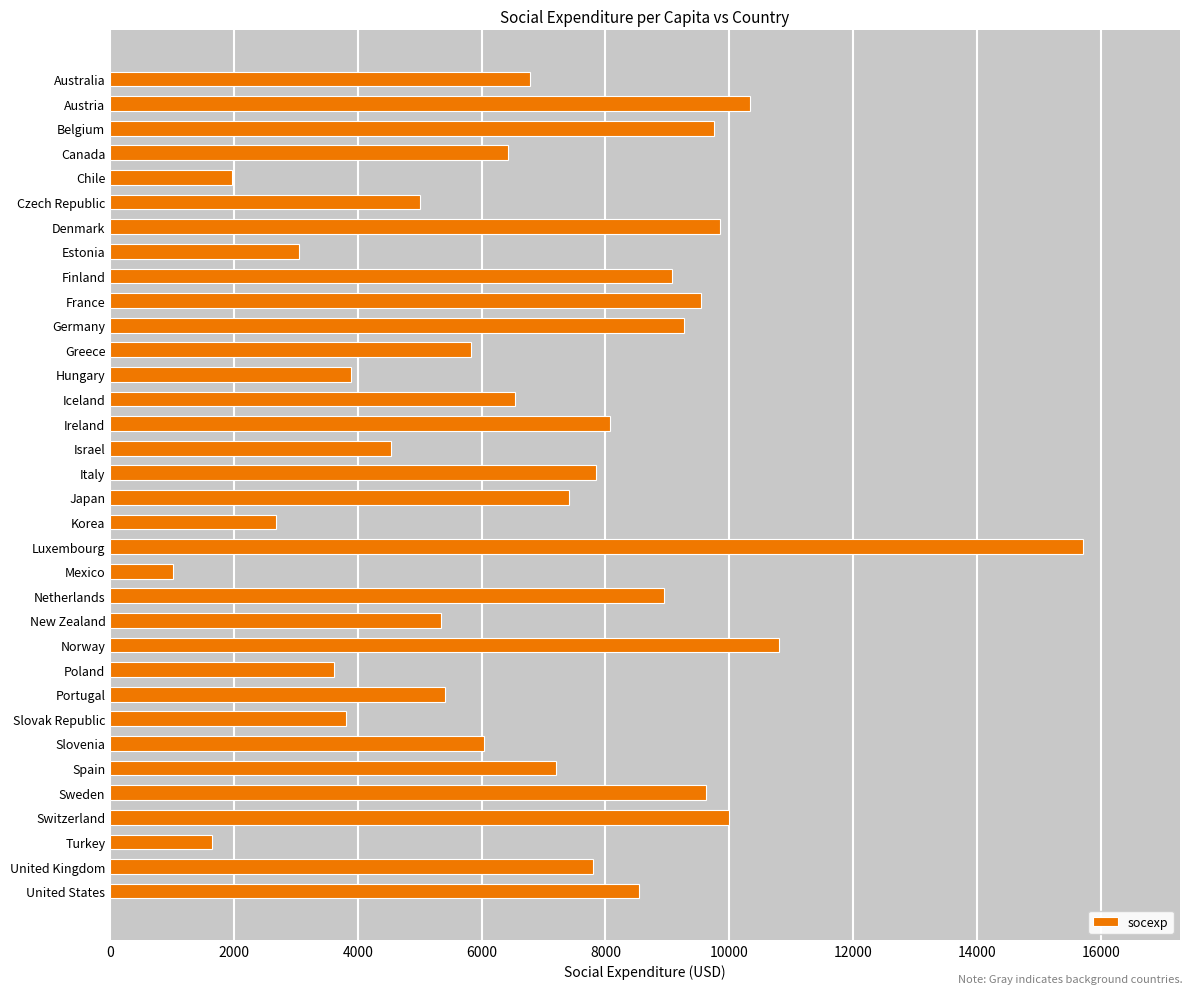

Read the value at United States.

8534.0